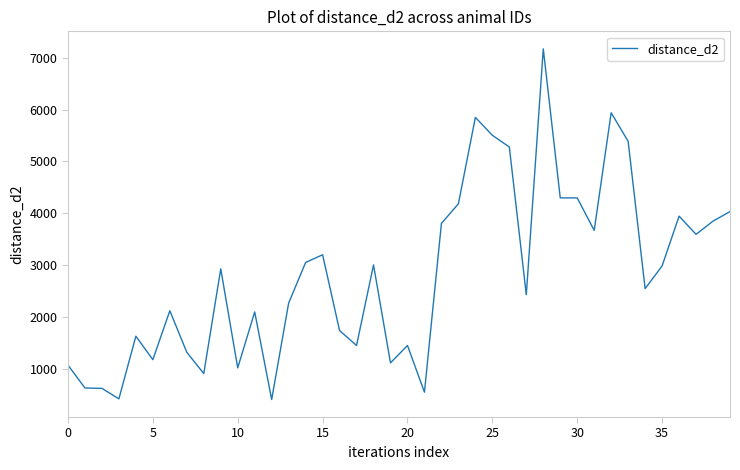

What is the maximum value shown in the chart?

7172